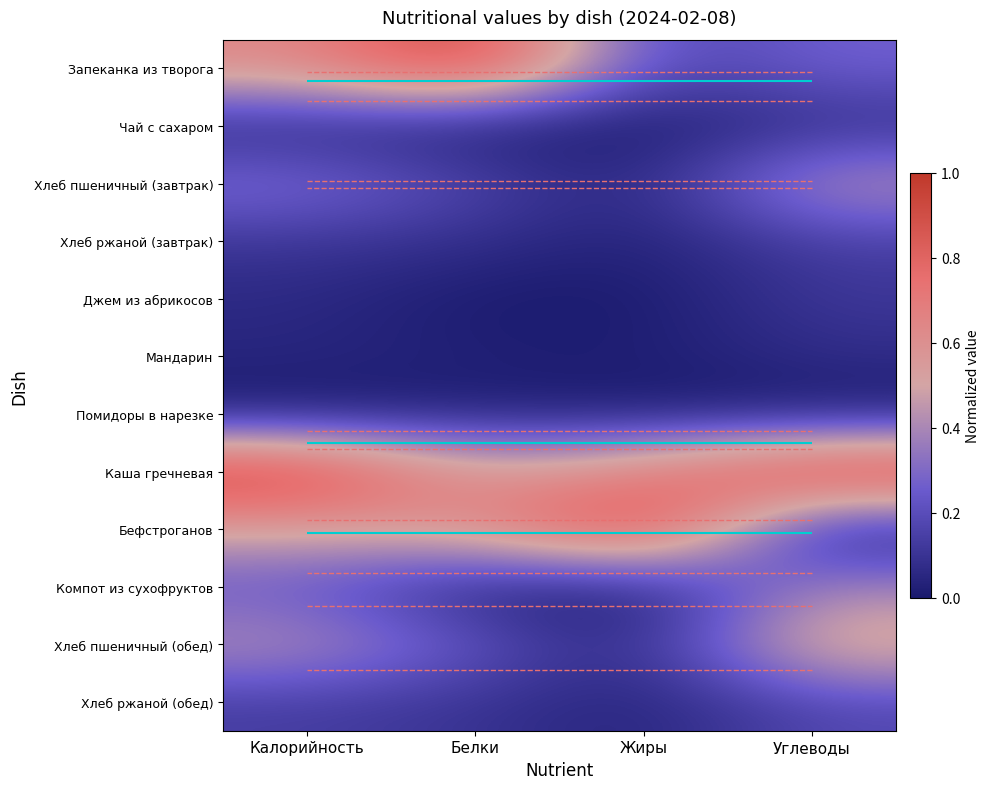

At Жиры, list the series in order from smallest to largest.

Чай с сахаром, Джем из абрикосов, Компот из сухофруктов, Помидоры в нарезке, Мандарин, Хлеб ржаной (завтрак), Хлеб пшеничный (завтрак), Хлеб ржаной (обед), Хлеб пшеничный (обед), Запеканка из творога, Каша гречневая, Бефстроганов